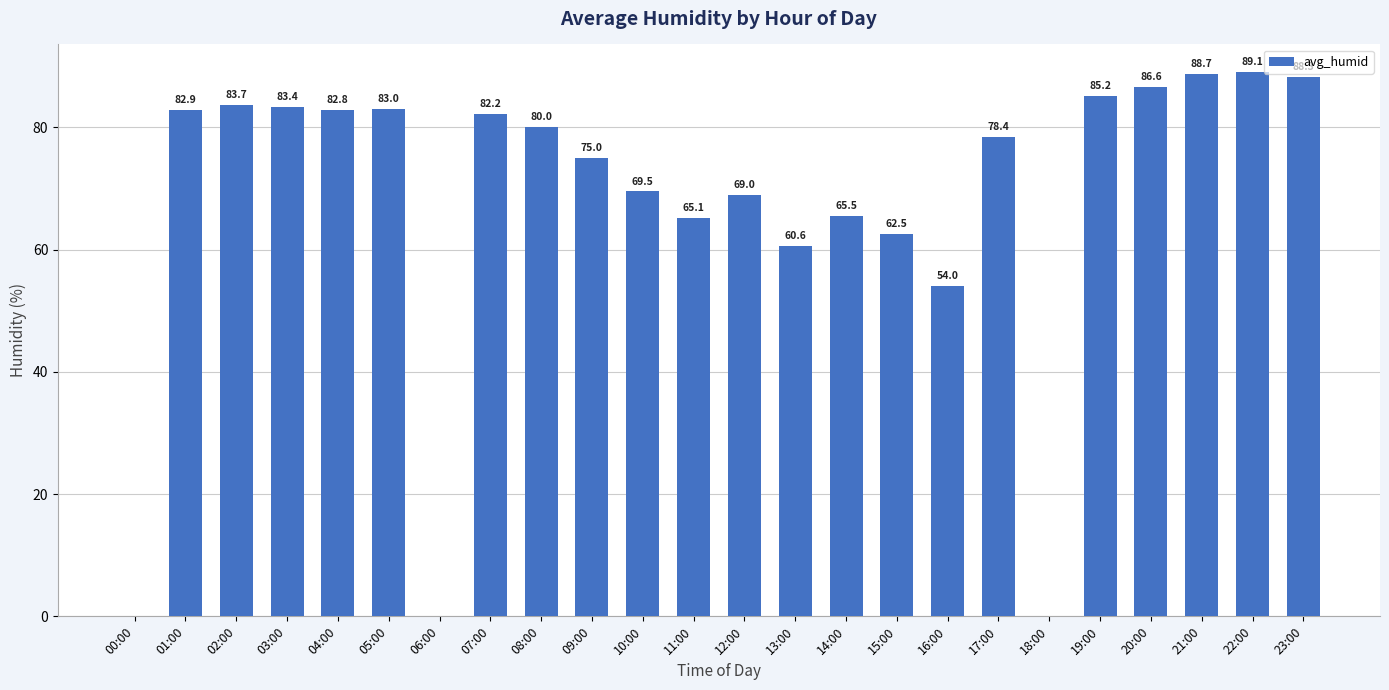

What is the sum of the values at 21:00 and 00:00?

88.7